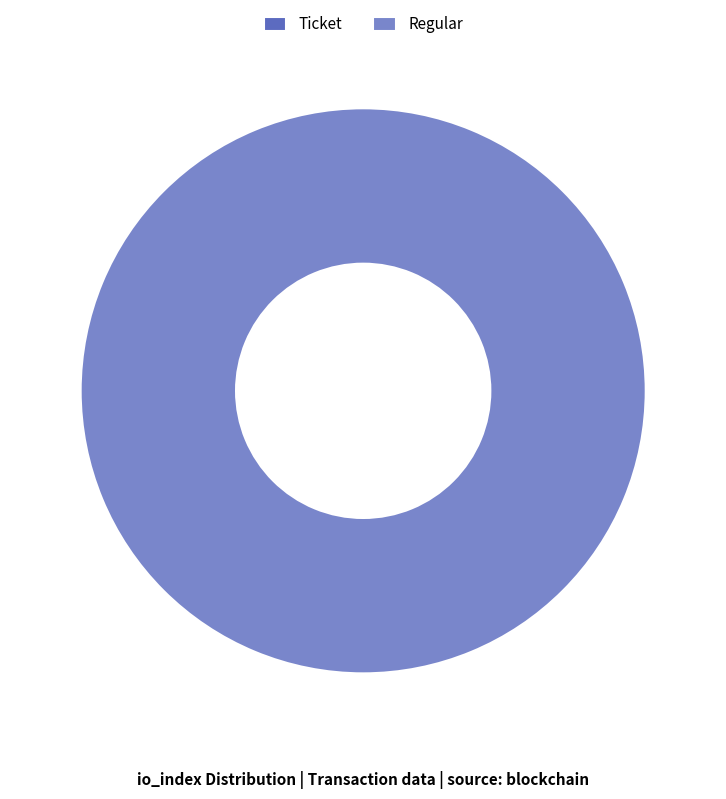

To the nearest percent, what is the combined percentage of Ticket and Regular?

100%